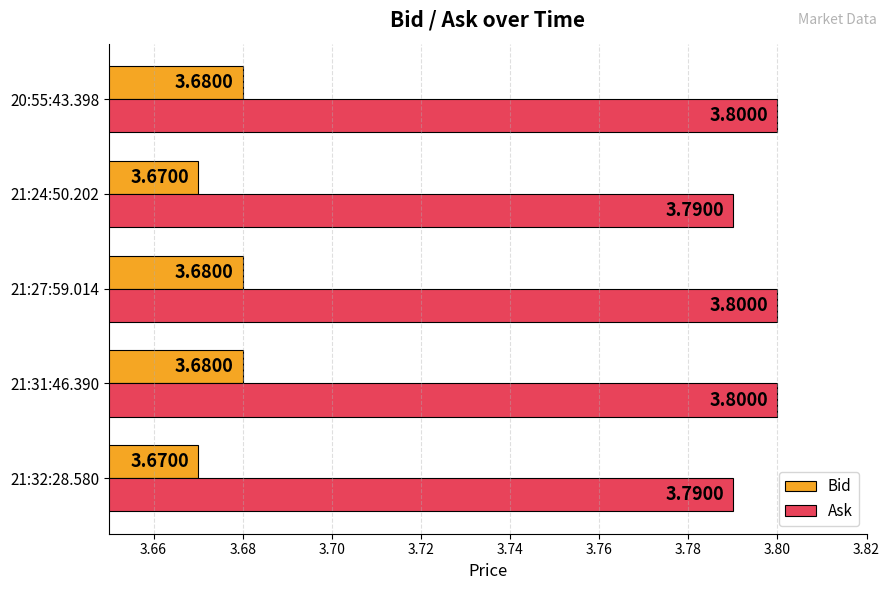

At how many categories does at least one series exceed 3?

5